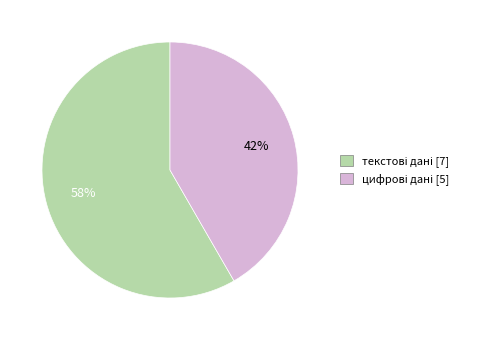

Does any single category account for the majority?

Yes